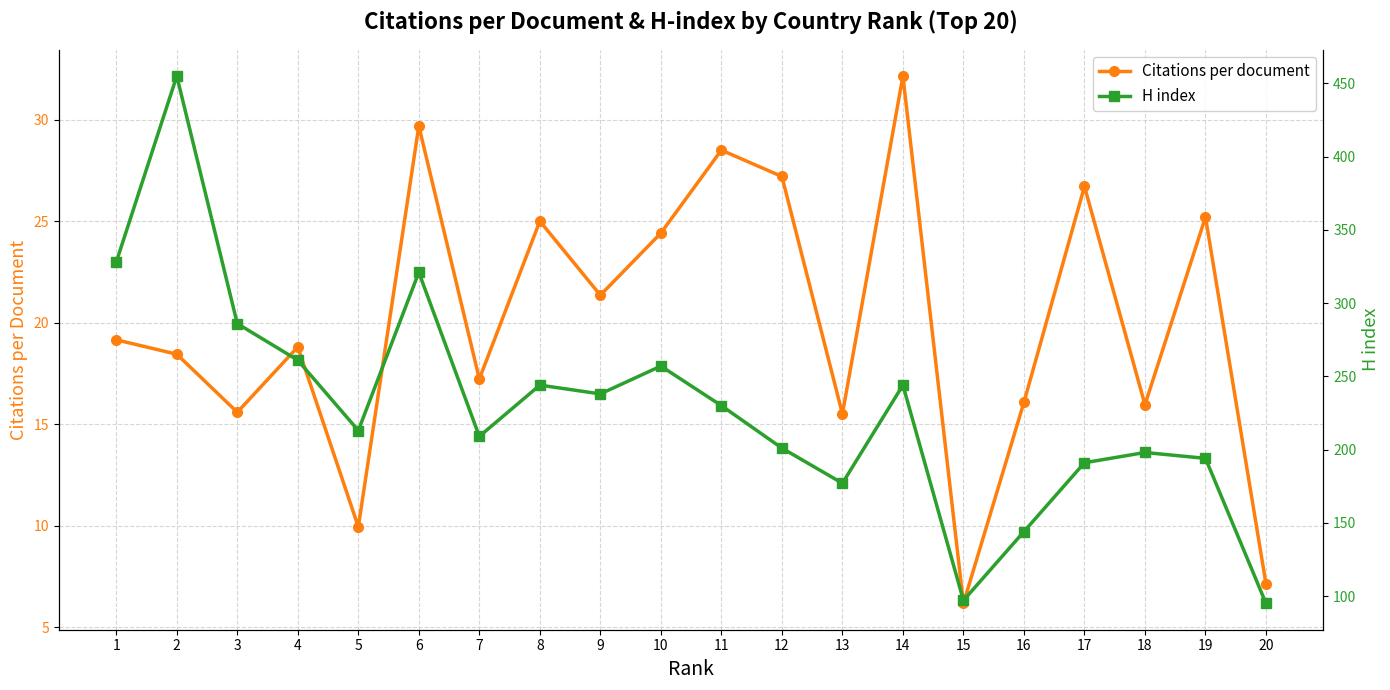

What is the difference between the highest and lowest values at 4?

242.2